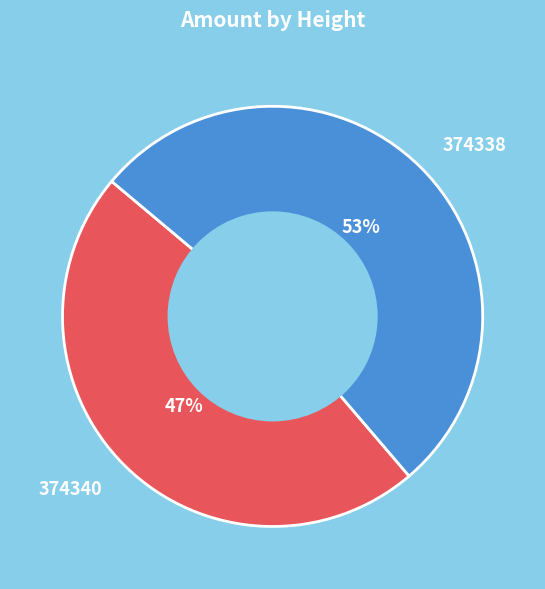

Does 374338 represent more than half of the total?

Yes